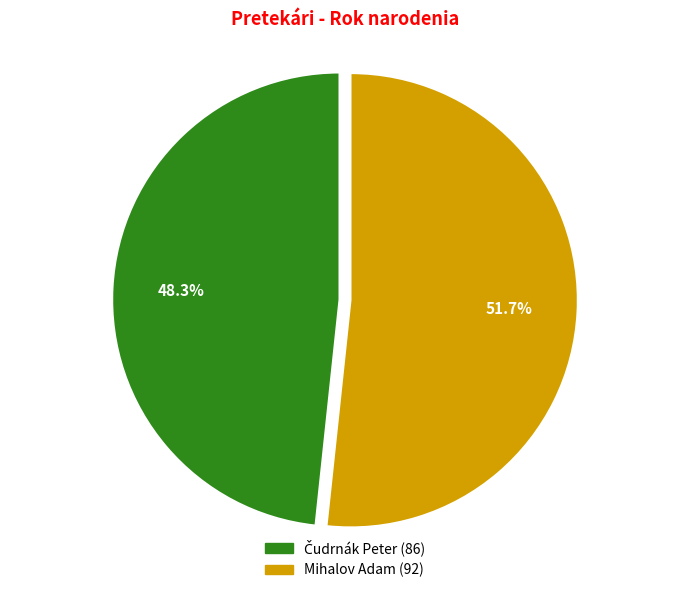

What is the majority slice?

Mihalov Adam